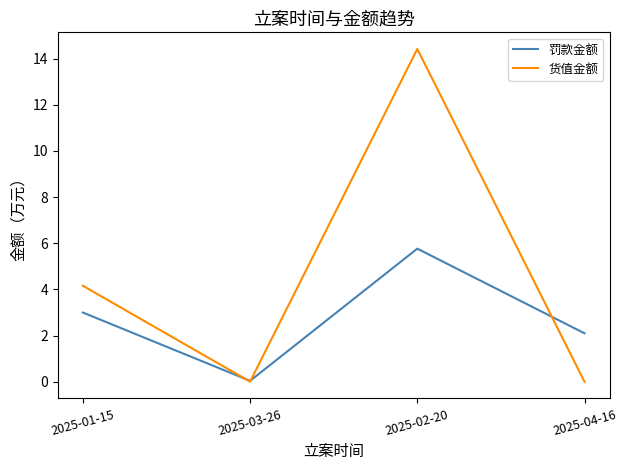

Which series has the widest spread of values?

货值金额